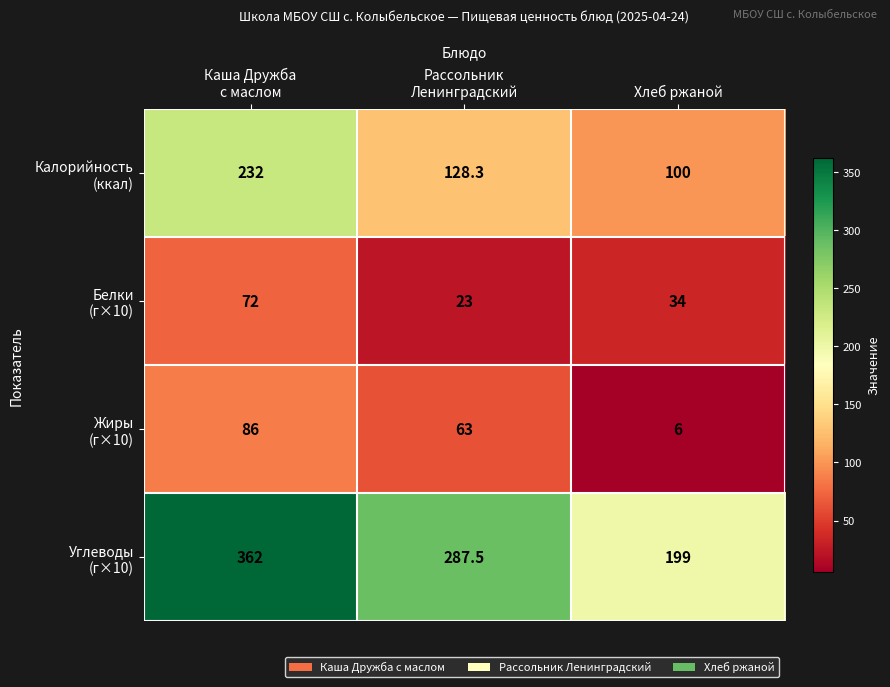

What is the maximum value shown in the chart?

362.0